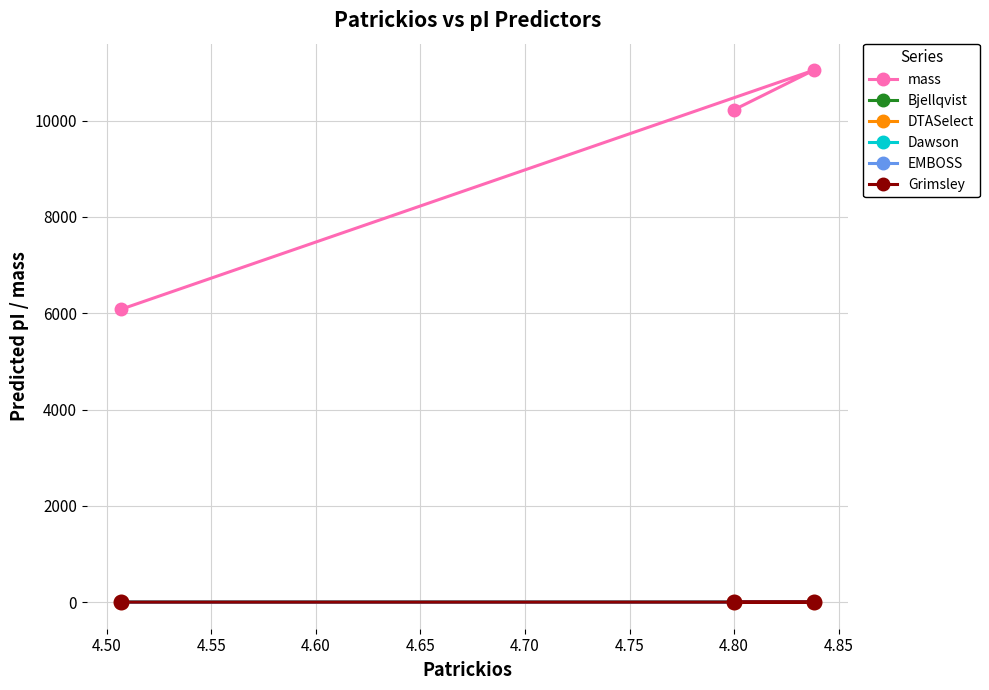

Which series has the largest total across all categories?

mass